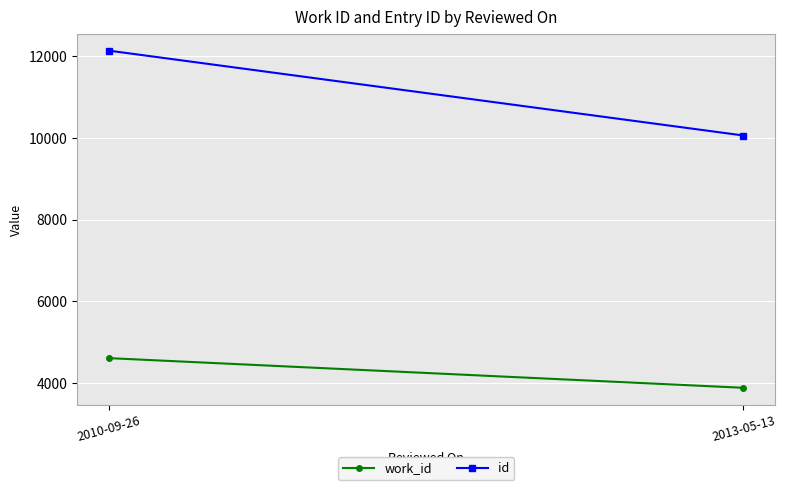

Which series has the largest total across all categories?

id